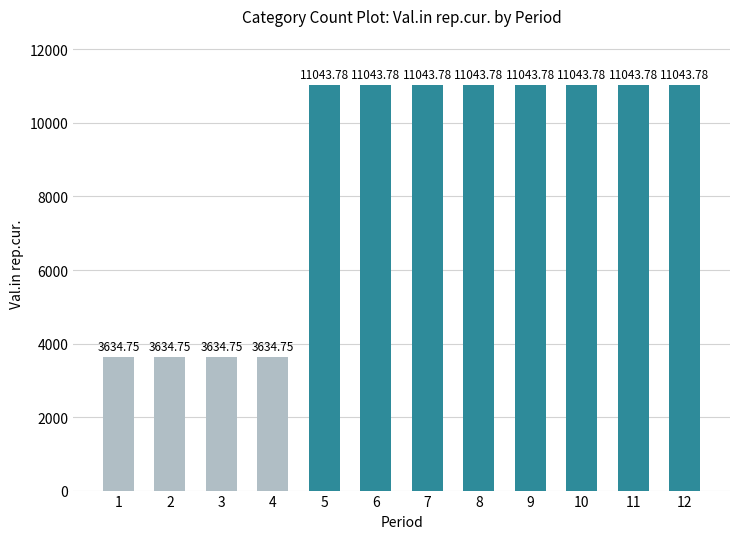

Between 9 and 1, which is larger?

9